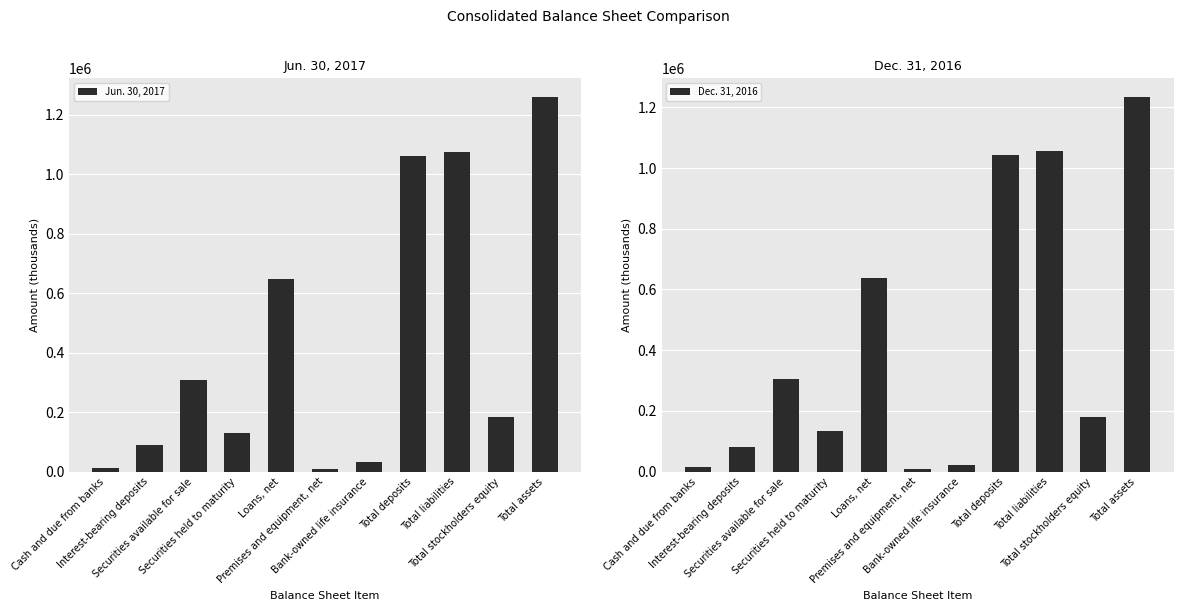

How many bars are there in total?

22